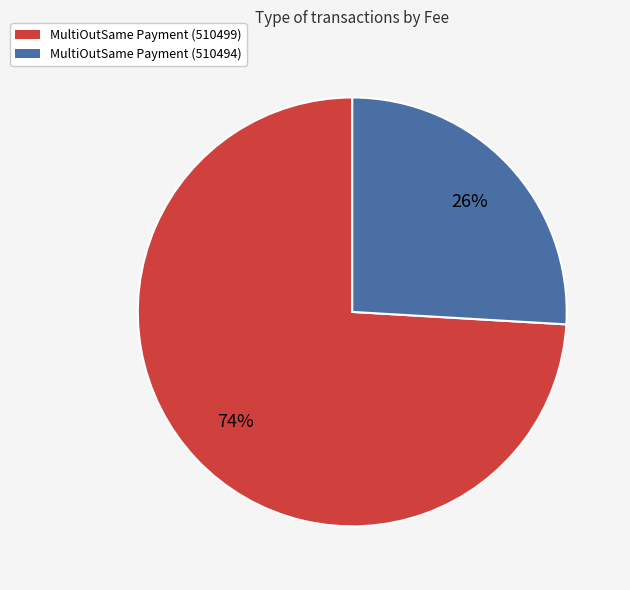

Which category has the biggest portion of the pie?

MultiOutSame Payment (510499)